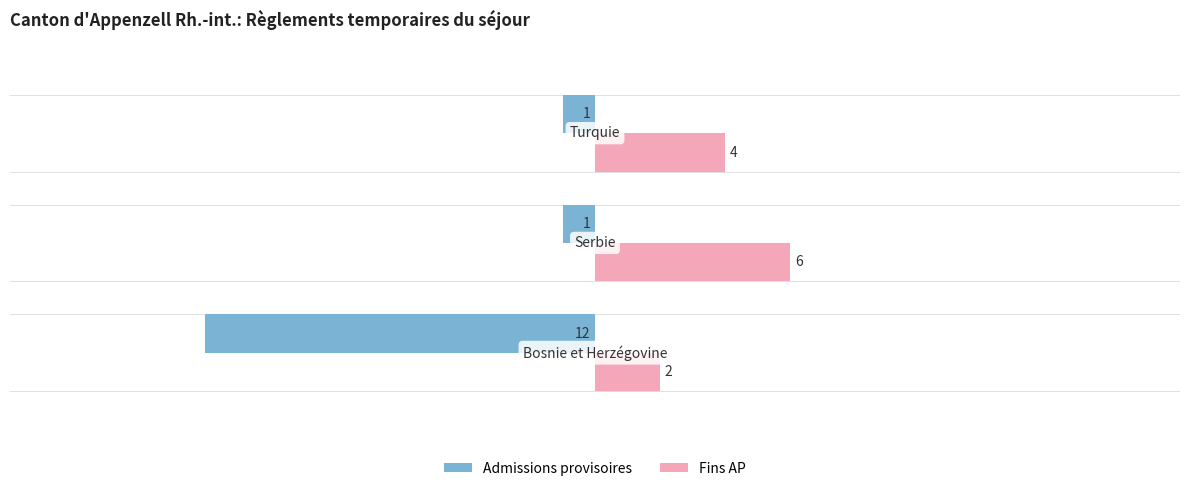

What is the minimum value shown in the chart?

-12